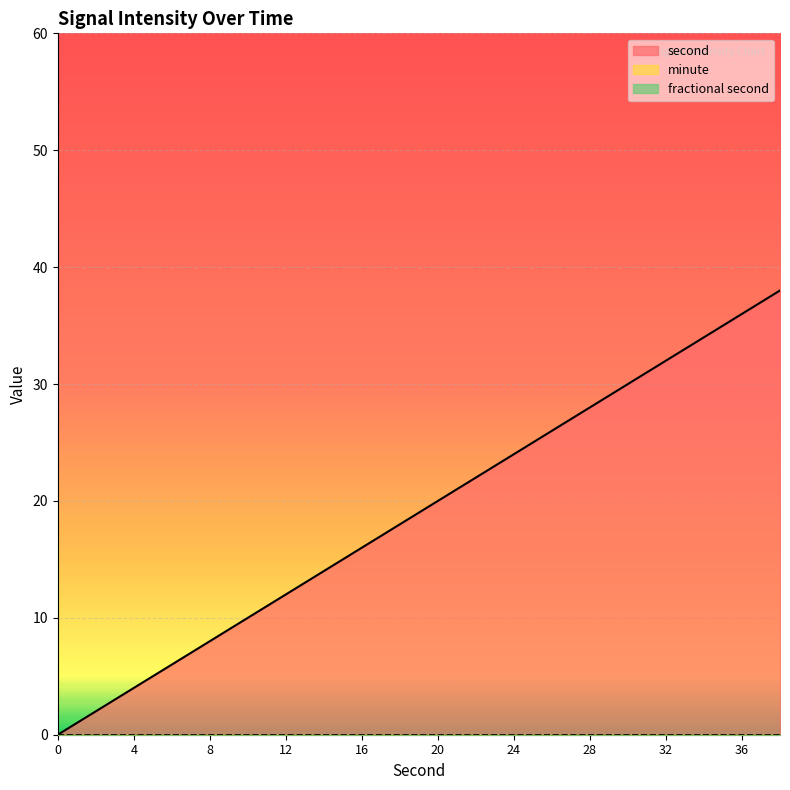

What is the difference between the maximum and minimum values in the second series?

38